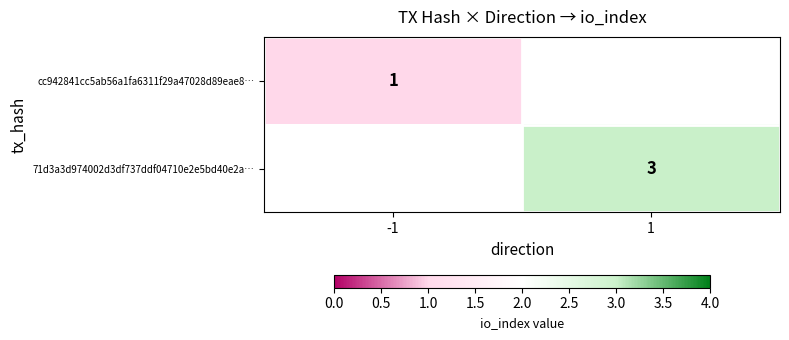

Is the value of cc942841cc5ab56a1fa6311f29a47028d89eae8… at -1 greater than the value of 71d3a3d974002d3df737ddf04710e2e5bd40e2a… at 1?

No